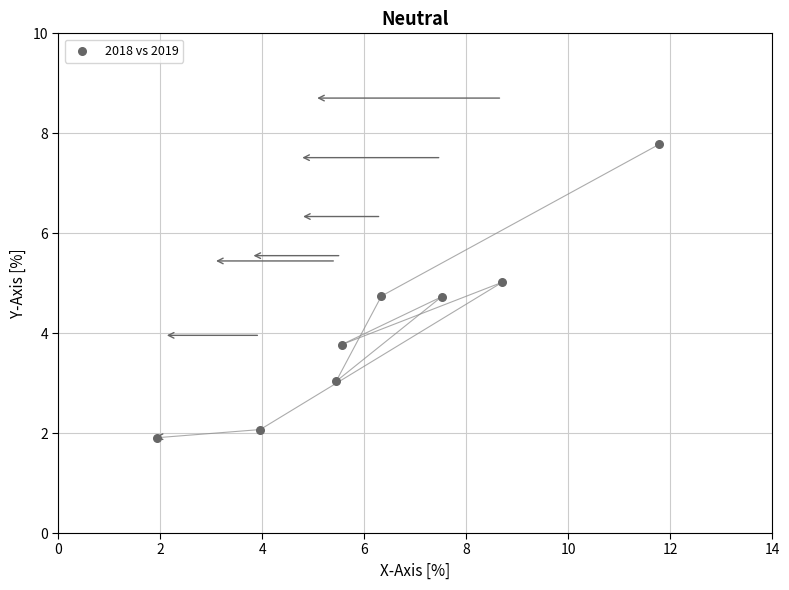

What Y value in the scatter plot is closest to 4?

3.8